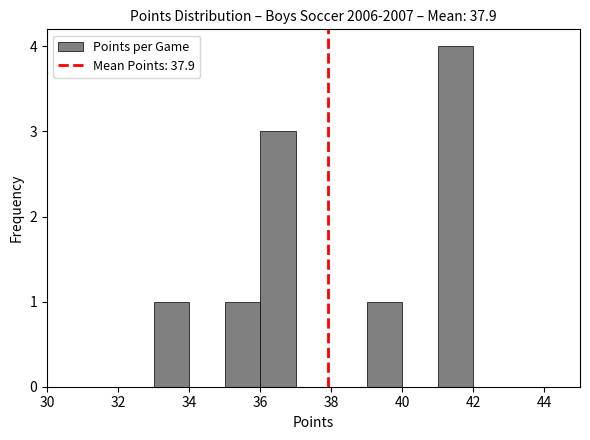

Reading left to right, list every bar in this chart as the range it spans on the x-axis followed by its height. The values are not printed on the chart, so give them approximately, as read against the axis.

30 to 31: 0
31 to 32: 0
32 to 33: 0
33 to 34: 1
34 to 35: 0
35 to 36: 1
36 to 37: 3
37 to 38: 0
38 to 39: 0
39 to 40: 1
40 to 41: 0
41 to 42: 4
42 to 43: 0
43 to 44: 0
44 to 45: 0